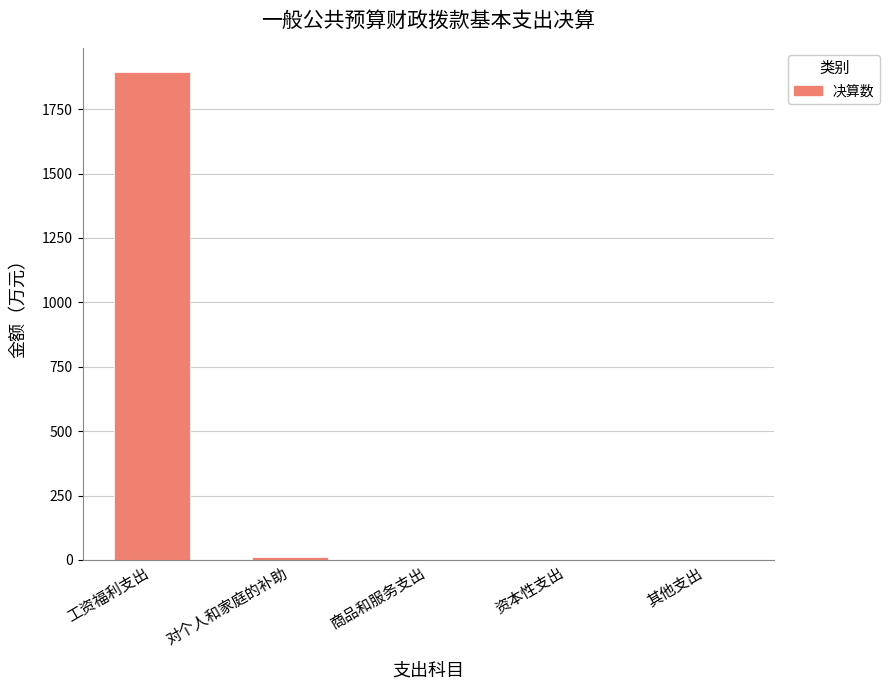

Reading left to right, list all the values displayed in this chart.

1893.6	11.0	0.0	0.0	0.0